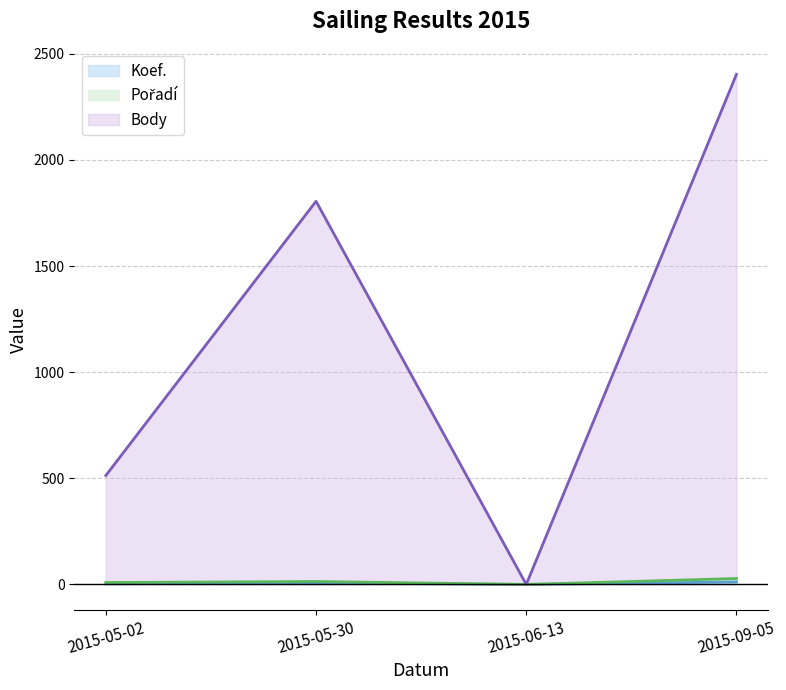

Between 2015-05-02 and 2015-06-13, which series saw the biggest shift?

Body (line)